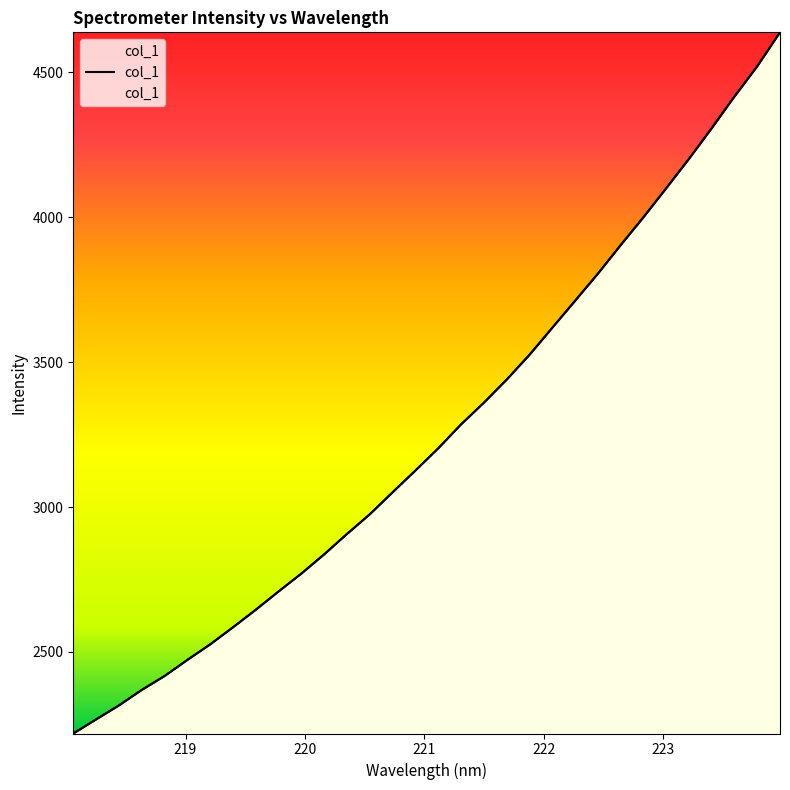

List the labels in order of value, smallest first.

218.0596, 218.2508, 218.442, 218.6332, 218.8244, 219.0156, 219.2067, 219.3979, 219.589, 219.7801, 219.9712, 220.1623, 220.3533, 220.5444, 220.7354, 220.9264, 221.1174, 221.3083, 221.4993, 221.6902, 221.8812, 222.0721, 222.263, 222.4538, 222.6447, 222.8355, 223.0264, 223.2172, 223.408, 223.5987, 223.7895, 223.9802